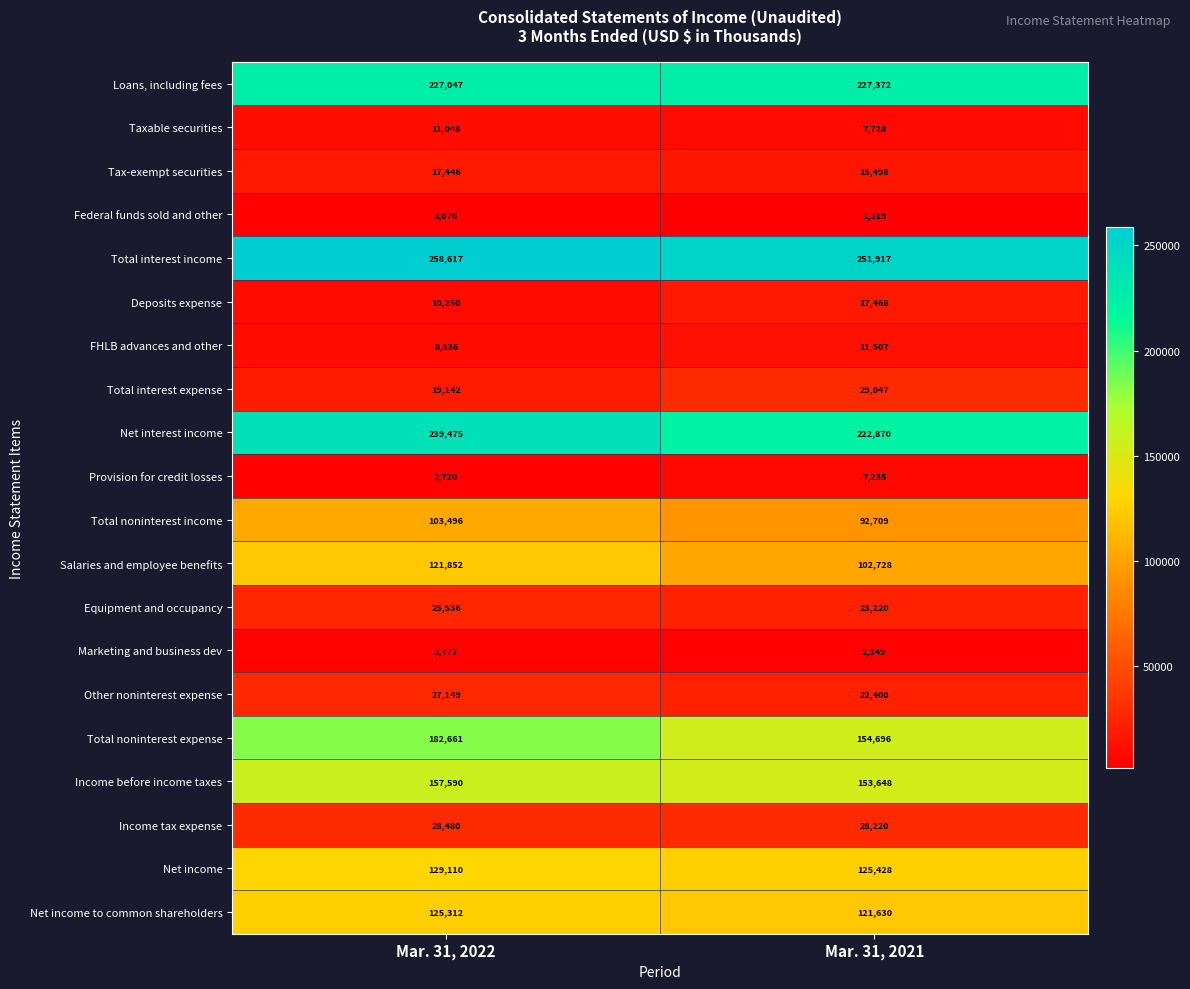

Which series has the largest range (max minus min)?

Total noninterest expense